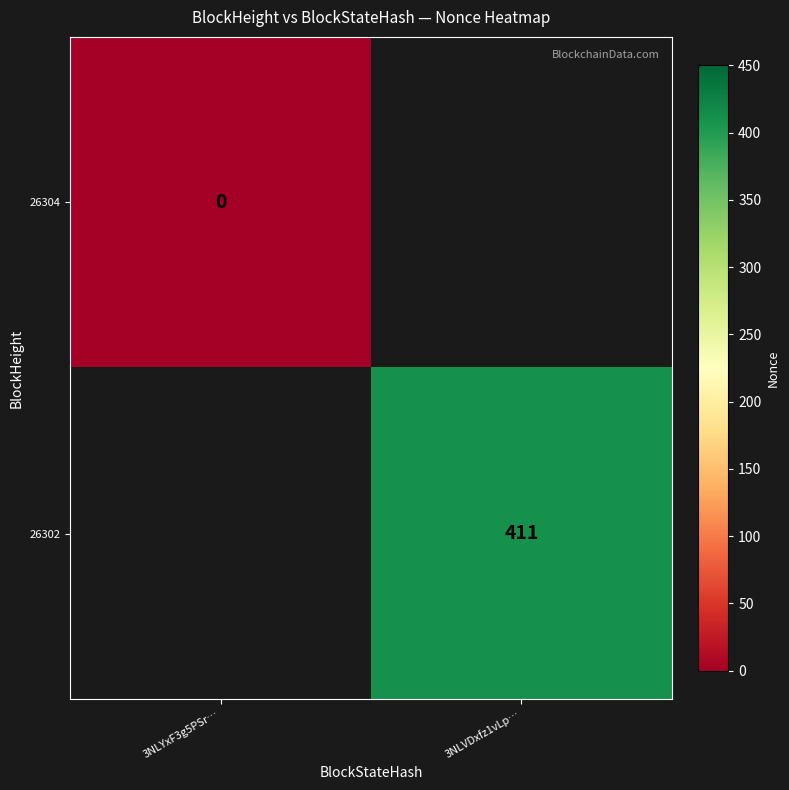

True or false: 26302 has a value of 143 at 3NLVDxfz1vLp….

False